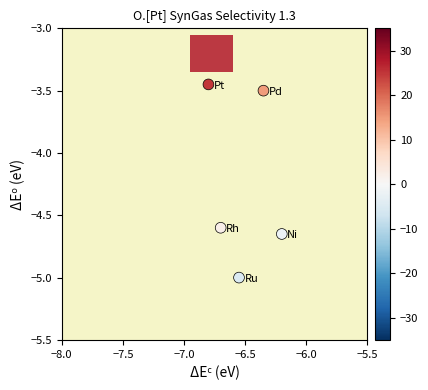

What is the average Y value?

-4.2